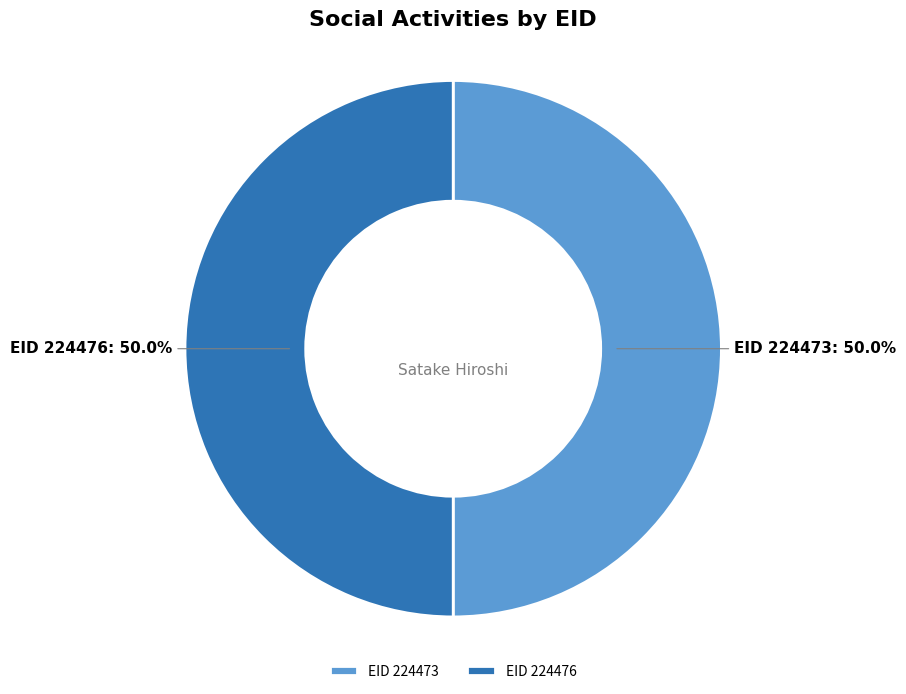

What portion of the pie excludes EID 224476?

50.0%